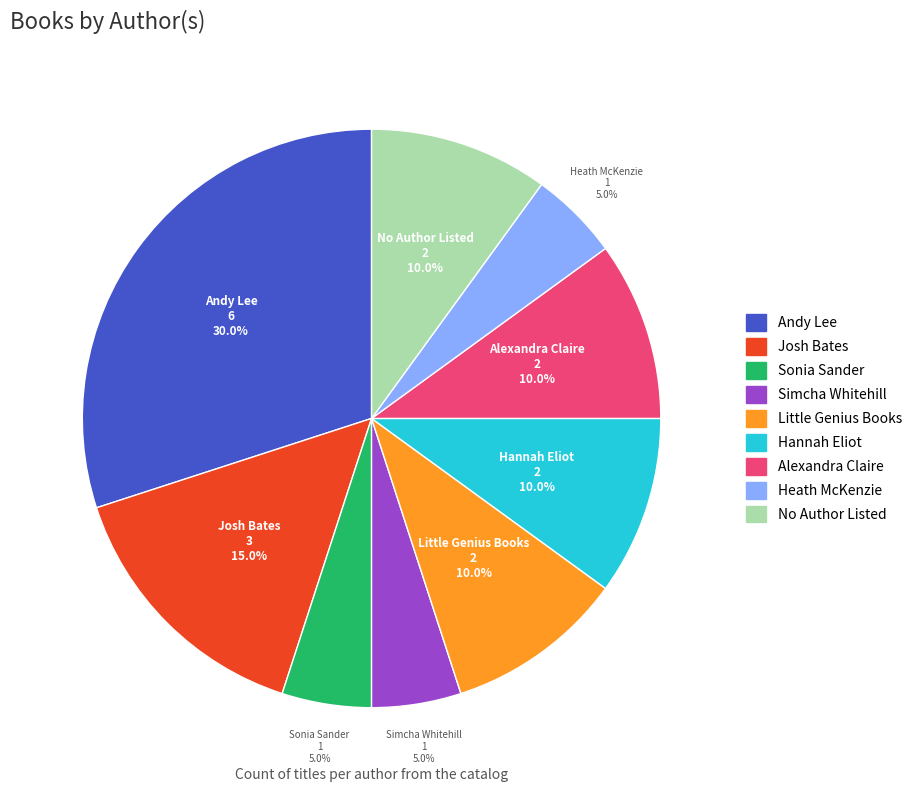

Is there any slice that represents more than half of the pie?

No